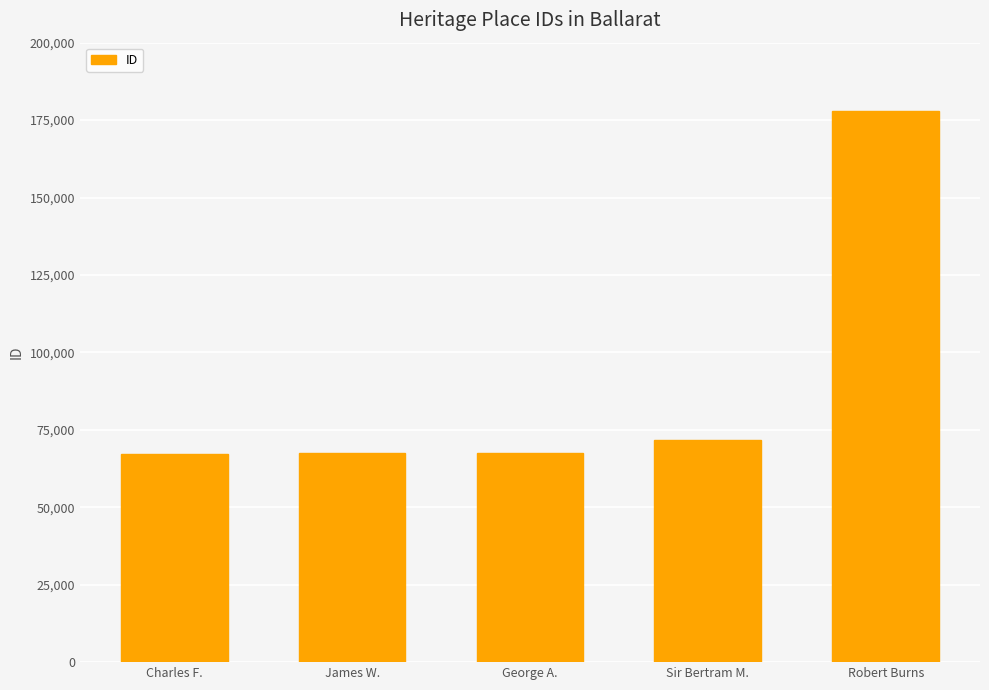

Is it true that the value at George A. is 67622?

True